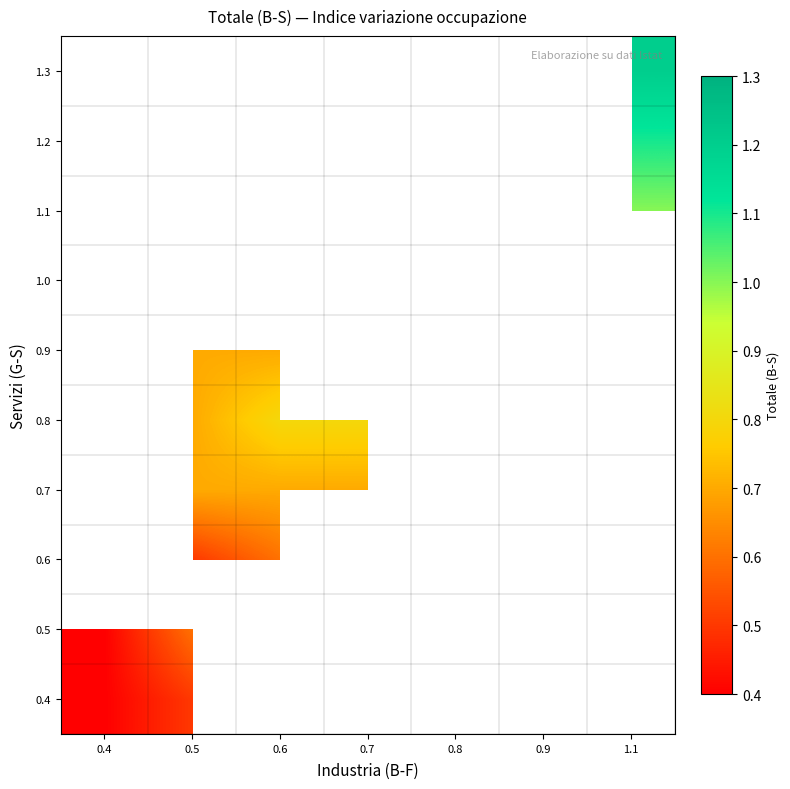

Is the value of 0.9 at 1.1 greater than the value of 0.8 at 0.6?

No